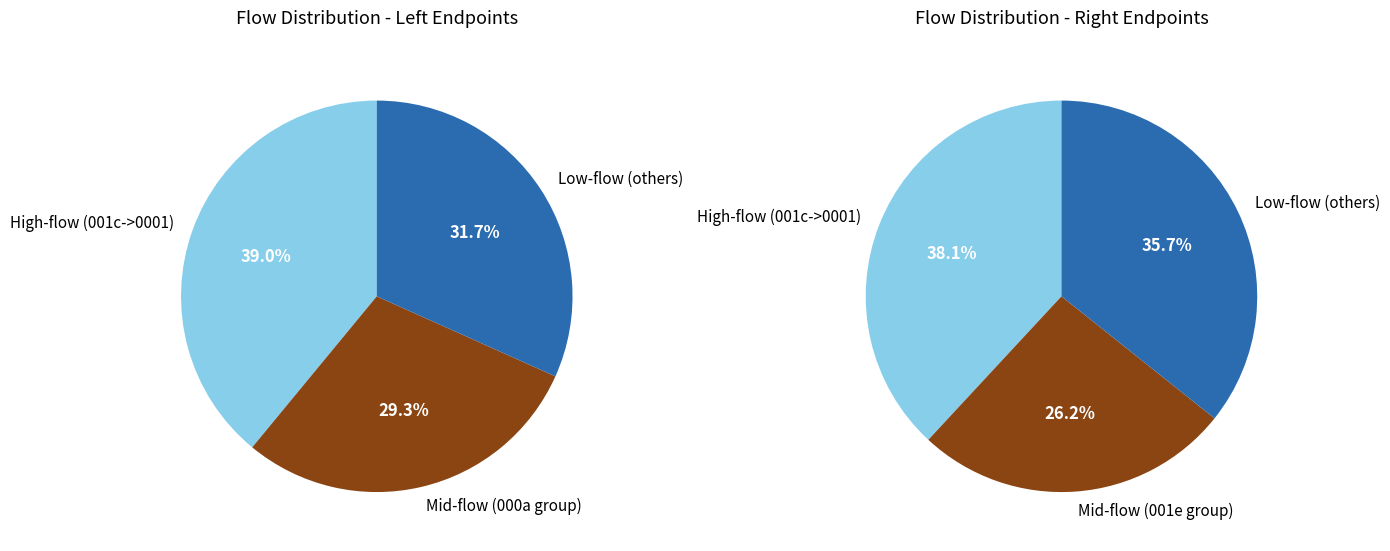

Is there a majority slice in this chart?

No